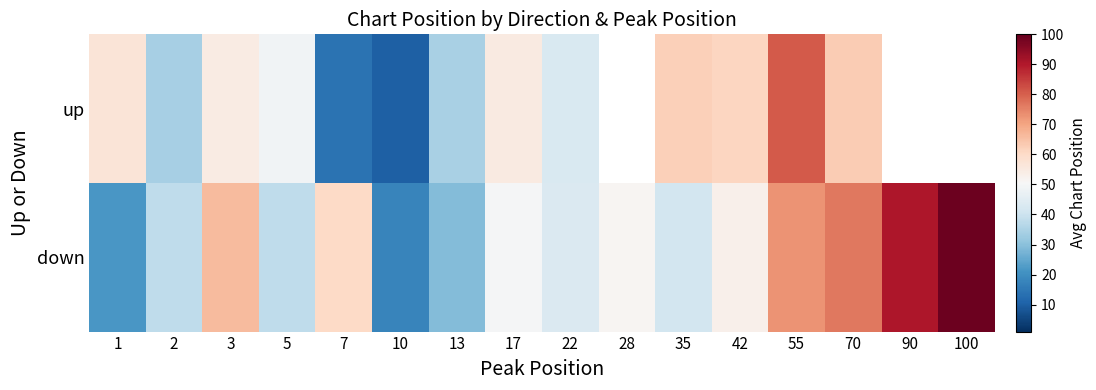

Is the value of down at 3 greater than the value of up at 35?

Yes